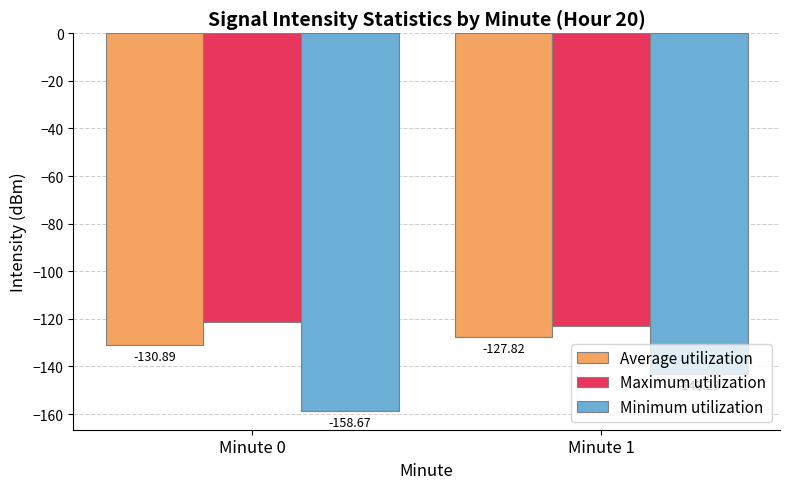

The value of Maximum utilization at Minute 0 is -40.5. True or false?

False